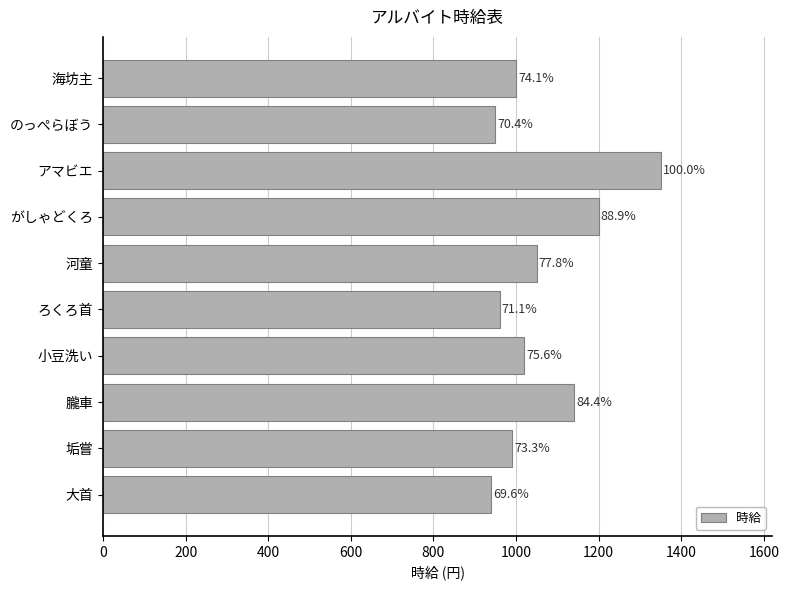

What is the difference between the second highest and minimum values?

260